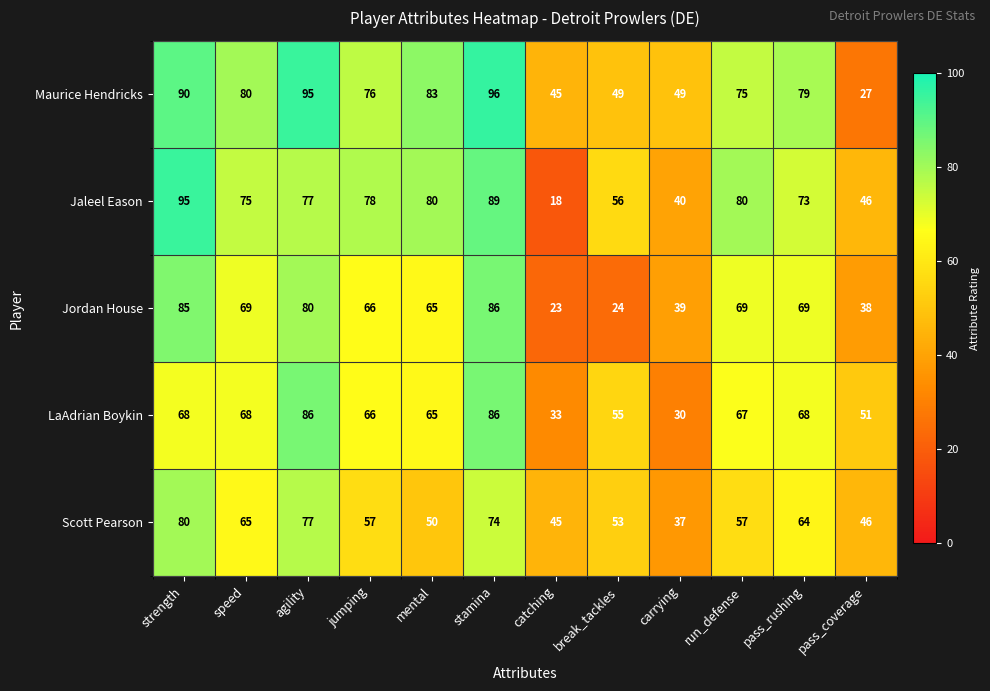

Between run_defense and pass_coverage, which series saw the biggest shift?

Maurice Hendricks